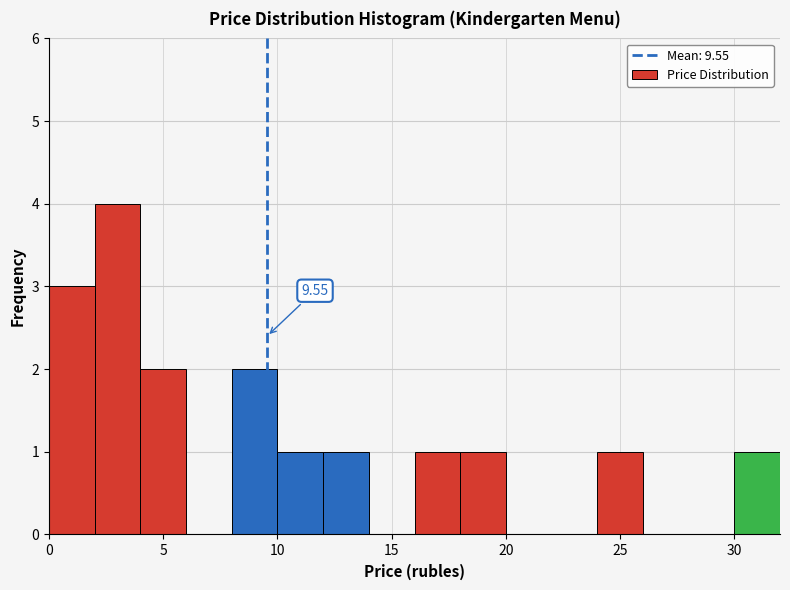

Which range on the x-axis has the tallest bar?

2 to 4